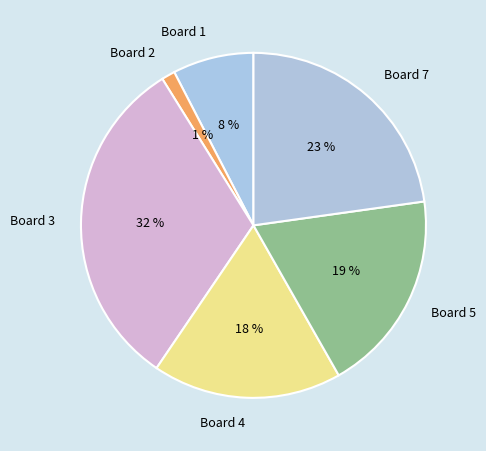

How many segments does this pie chart have?

6